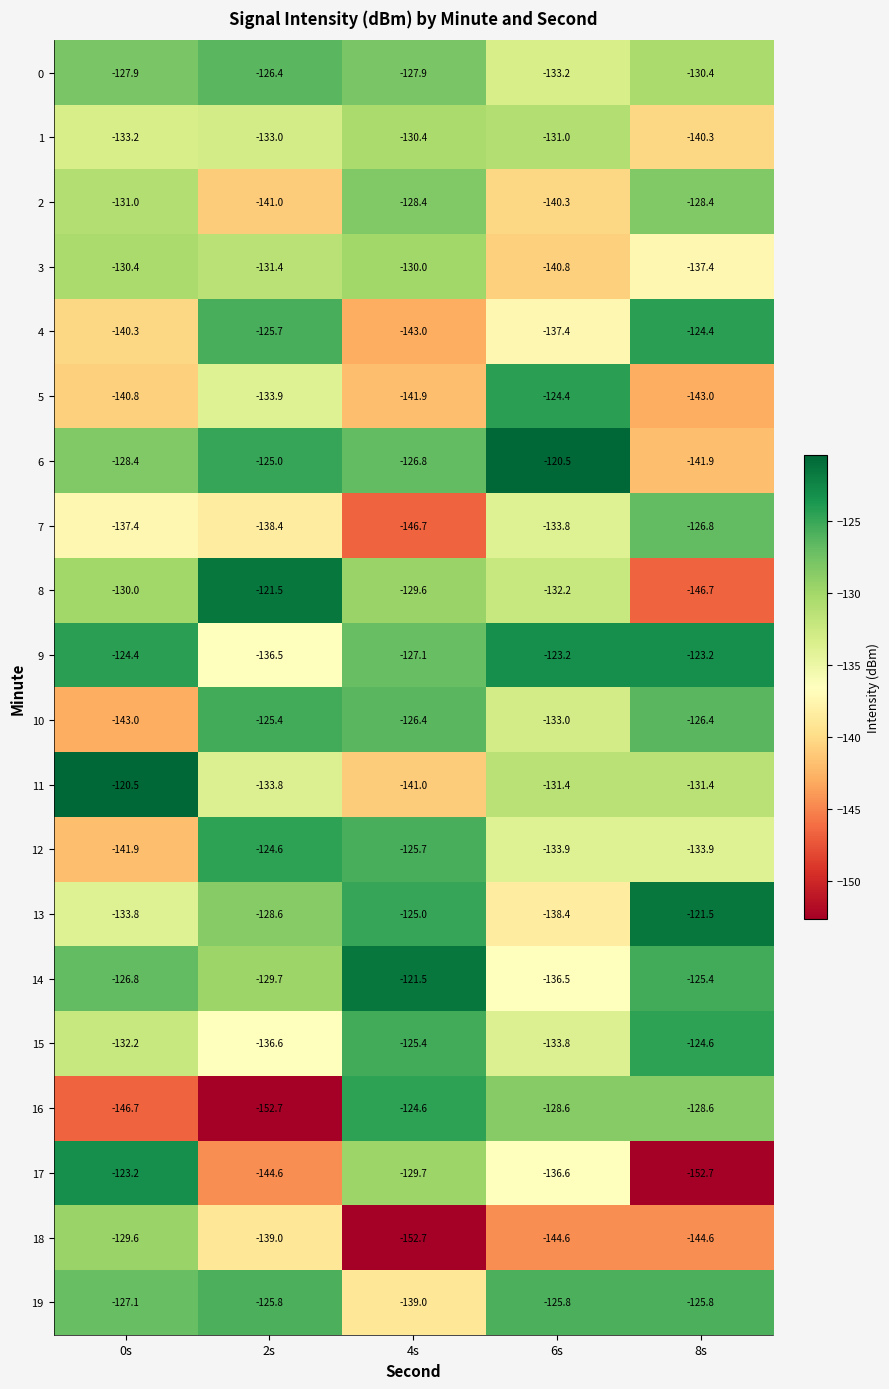

What is the sum of all 8 values?

-660.0